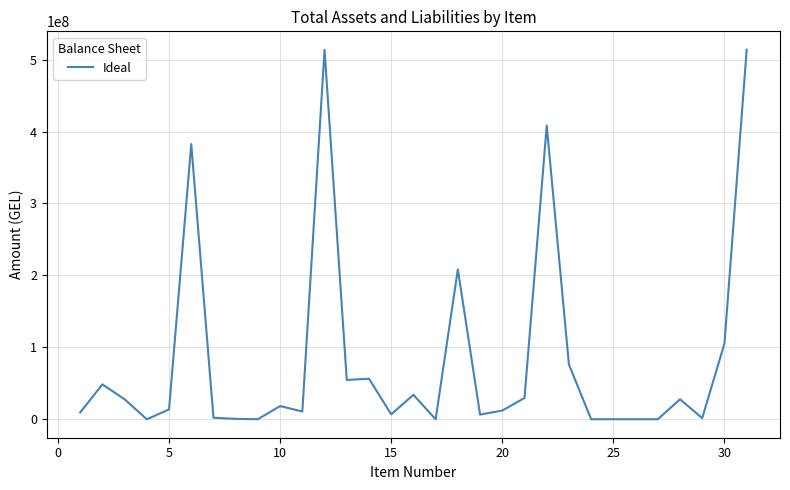

What is the difference between the maximum and minimum values?

513588071